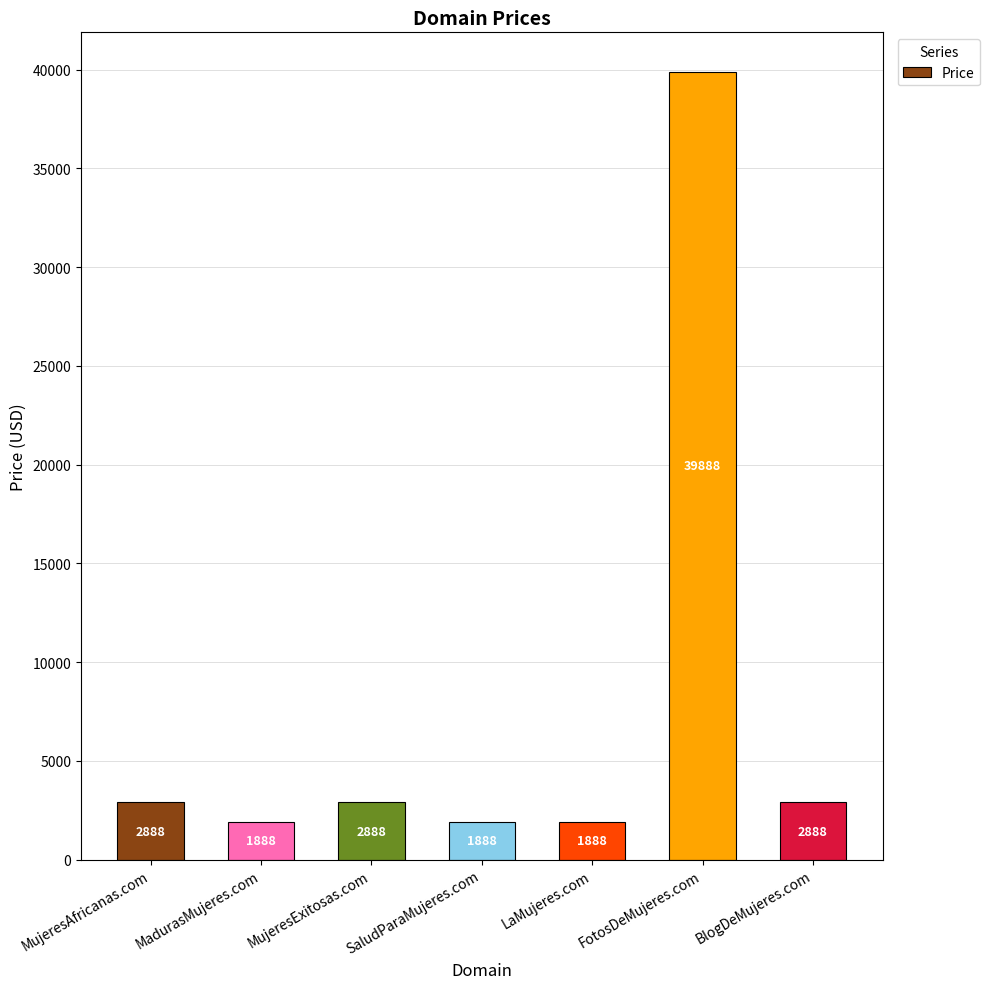

Are the bars grouped side by side (vs. stacked)?

No